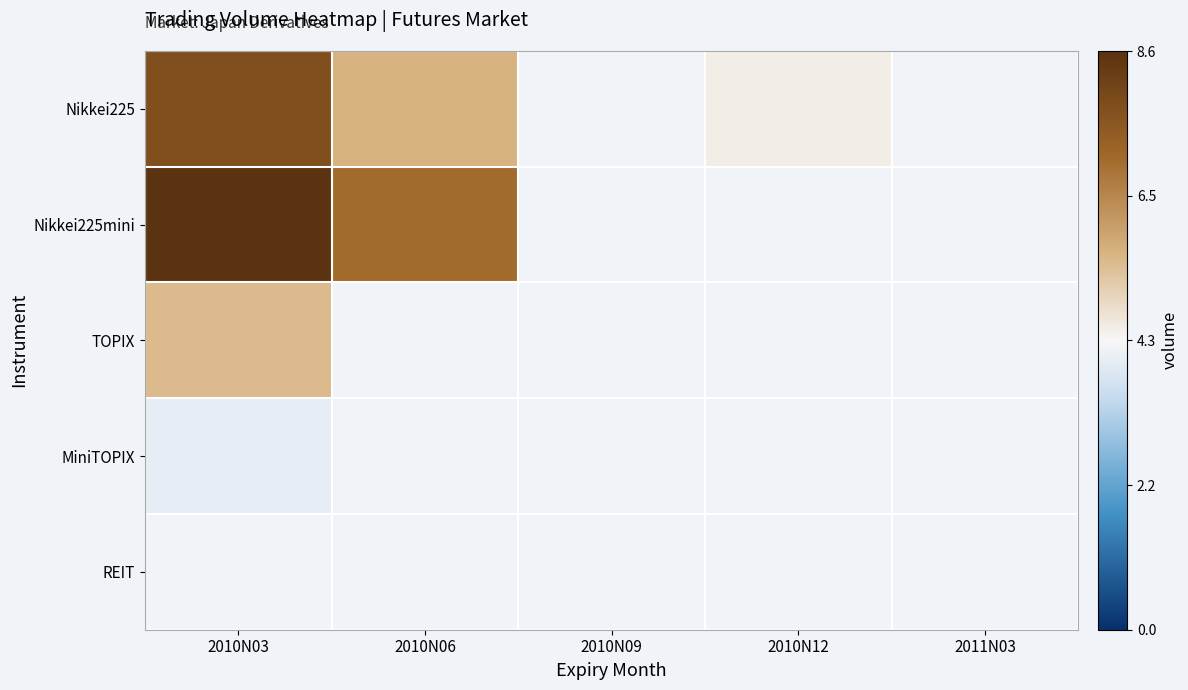

Rank the series at 2011N03 from lowest to highest value.

Nikkei225, Nikkei225mini, TOPIX, MiniTOPIX, REIT